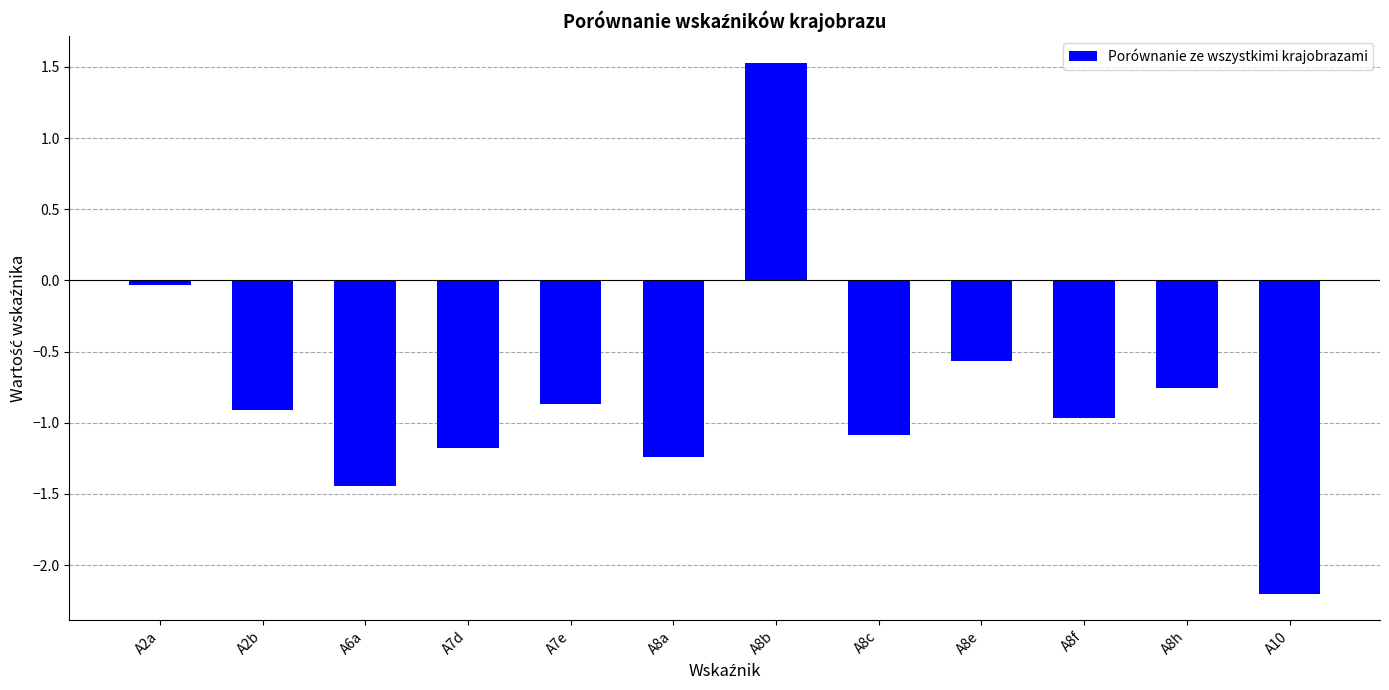

What is the difference between the maximum and minimum values?

3.7